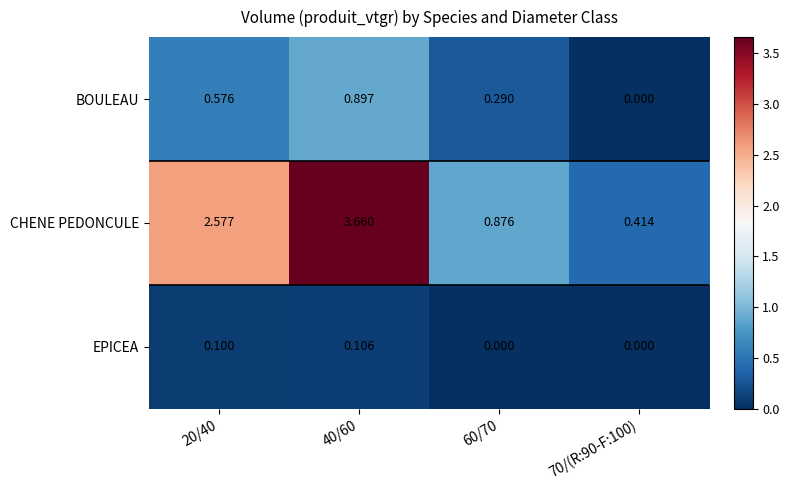

The EPICEA series shows 0.0 at 60/70. True or false?

True